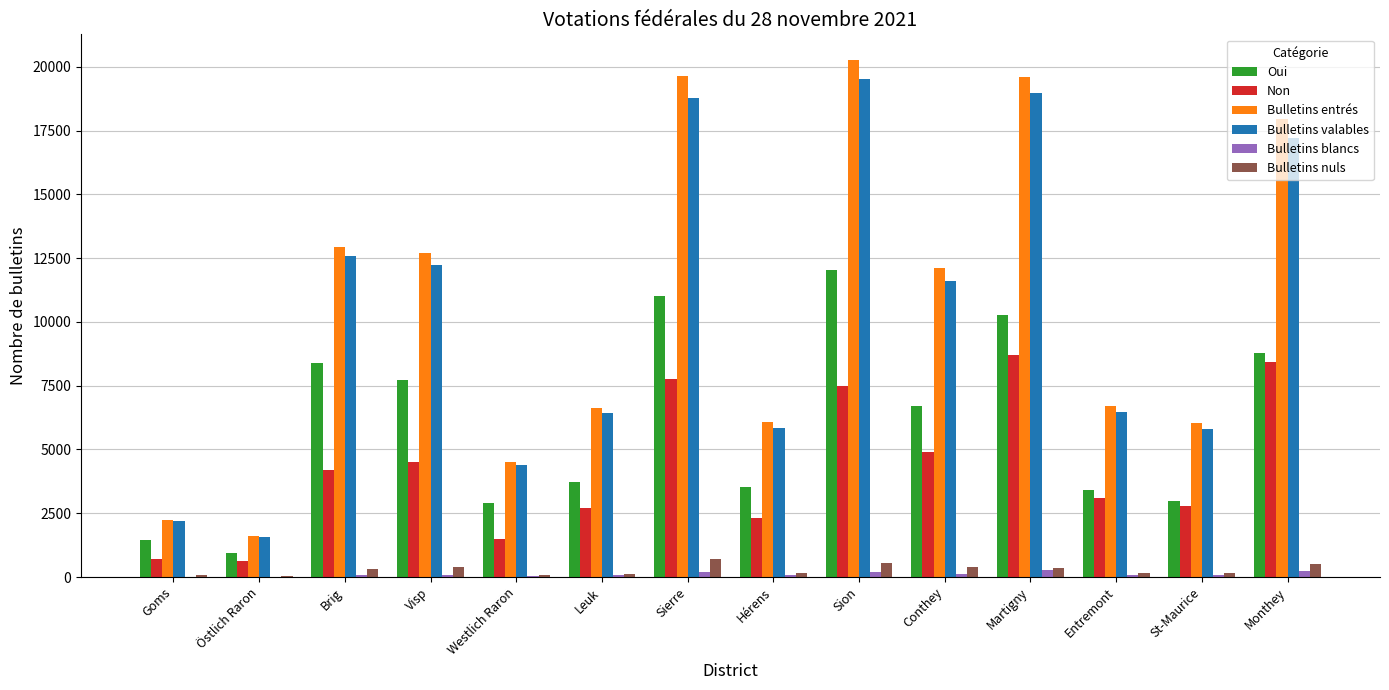

How many data points does each series have?

14